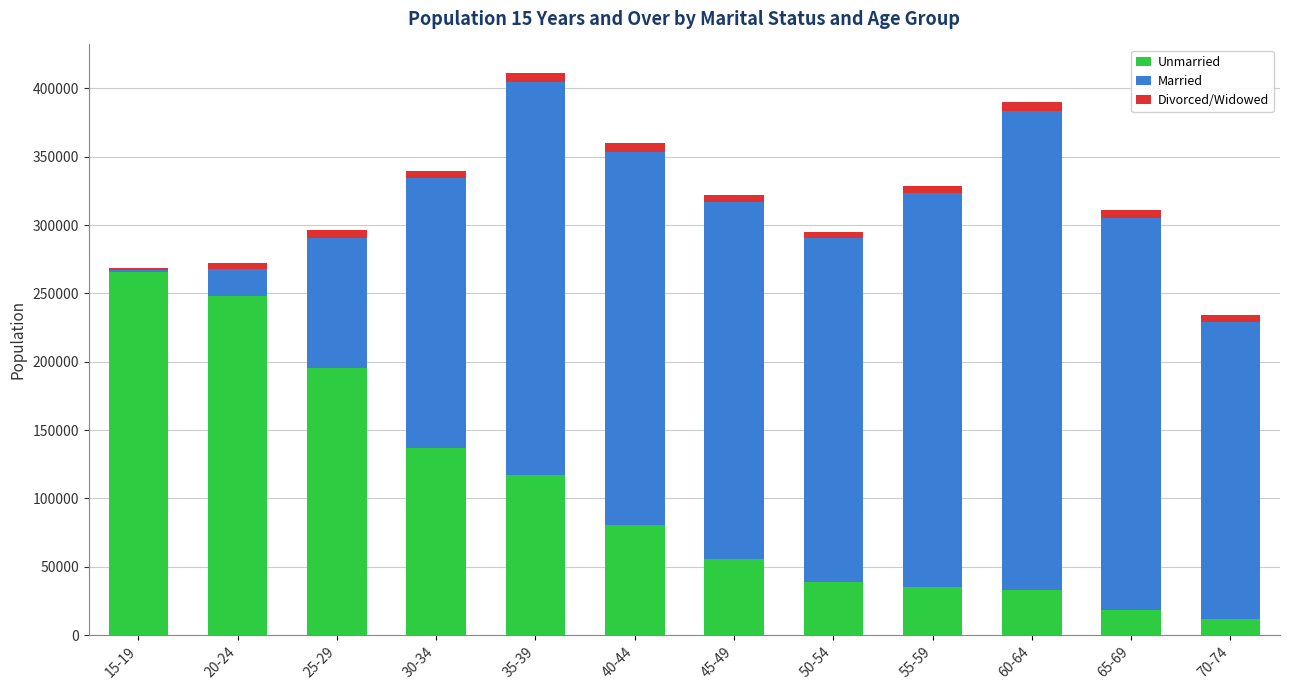

The Unmarried series shows 57917 at 35-39. True or false?

False